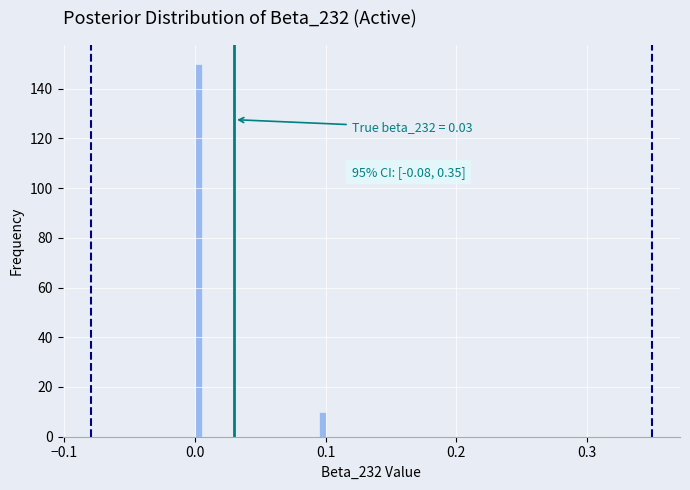

Around what value on the x-axis is the tallest bar? Give the approximate position of its centre, as read against the axis.

0.00